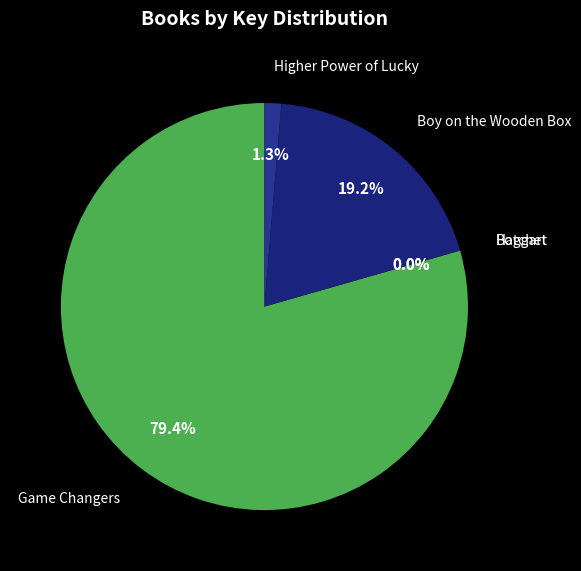

To the nearest percent, what portion does Higher Power of Lucky represent?

1%